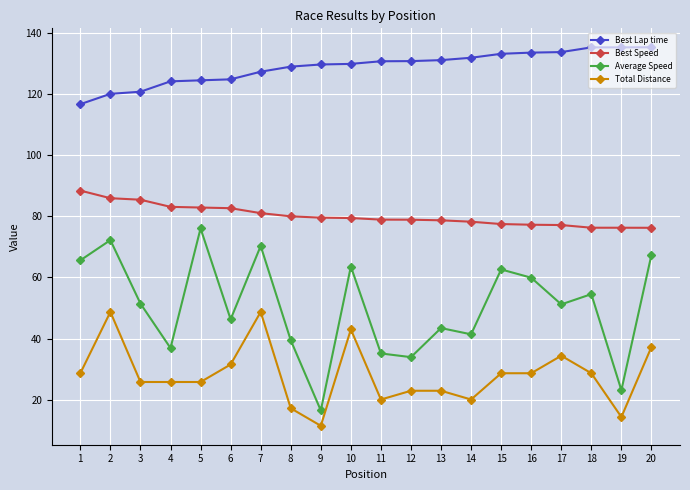

What is the difference between the Average Speed values at 10 and 3?

12.1